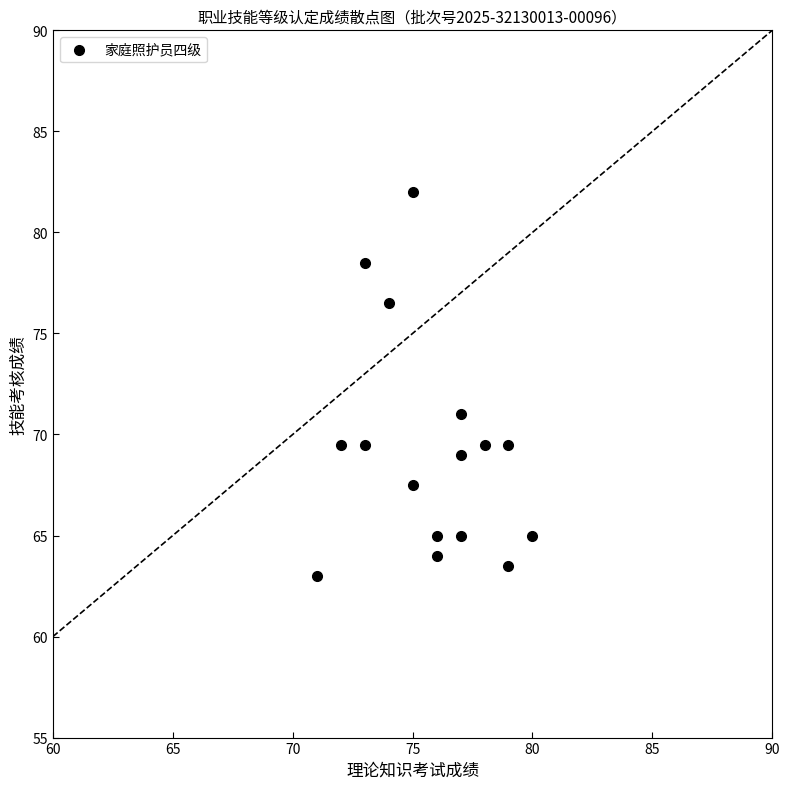

What Y value in the scatter plot is closest to 72?

71.0